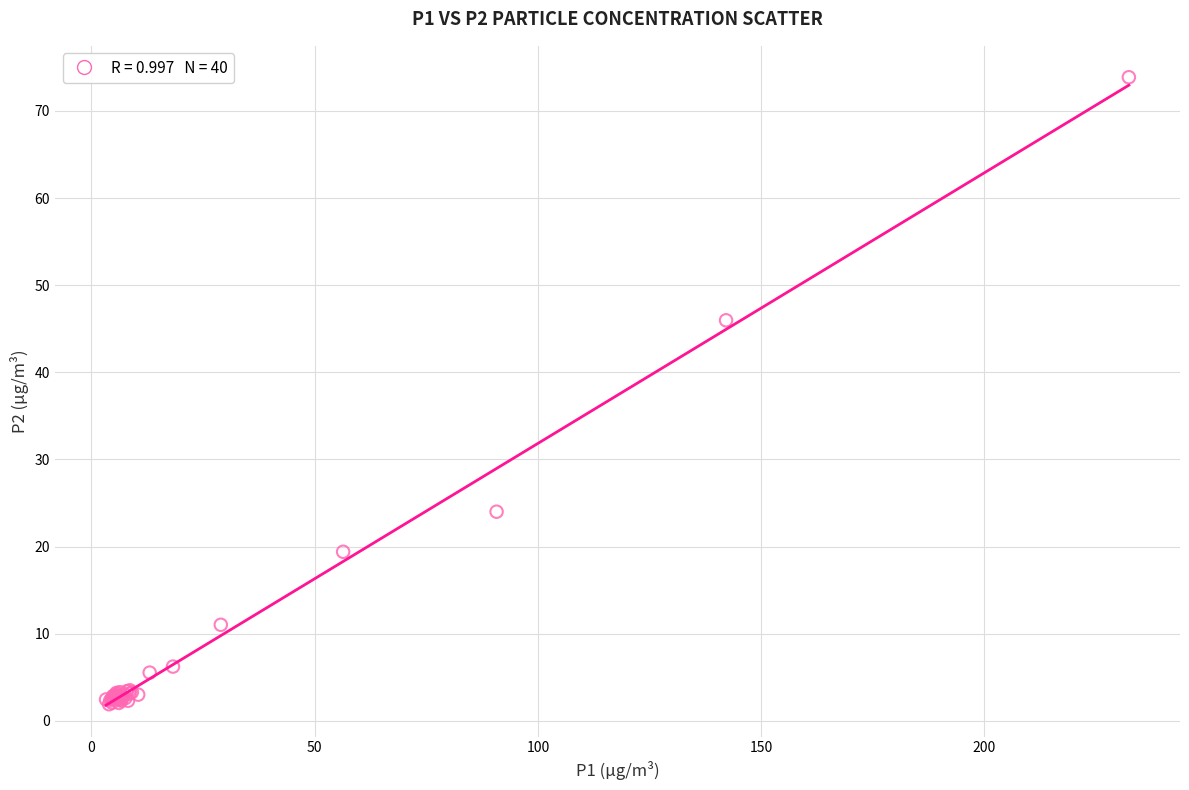

What Y value in the scatter plot is closest to 37?

46.0